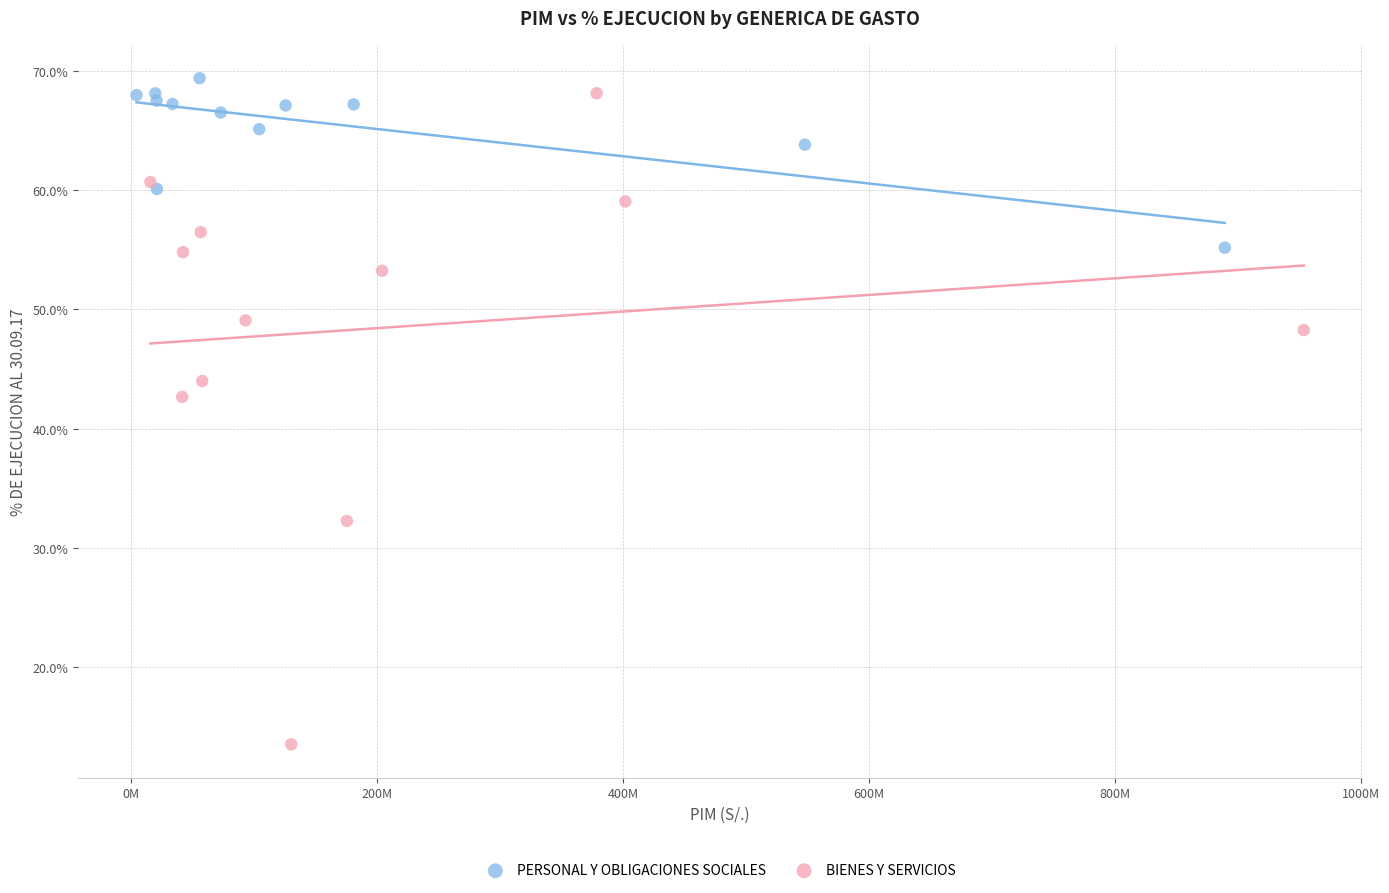

Which series reaches the maximum Y coordinate?

PERSONAL Y OBLIGACIONES SOCIALES